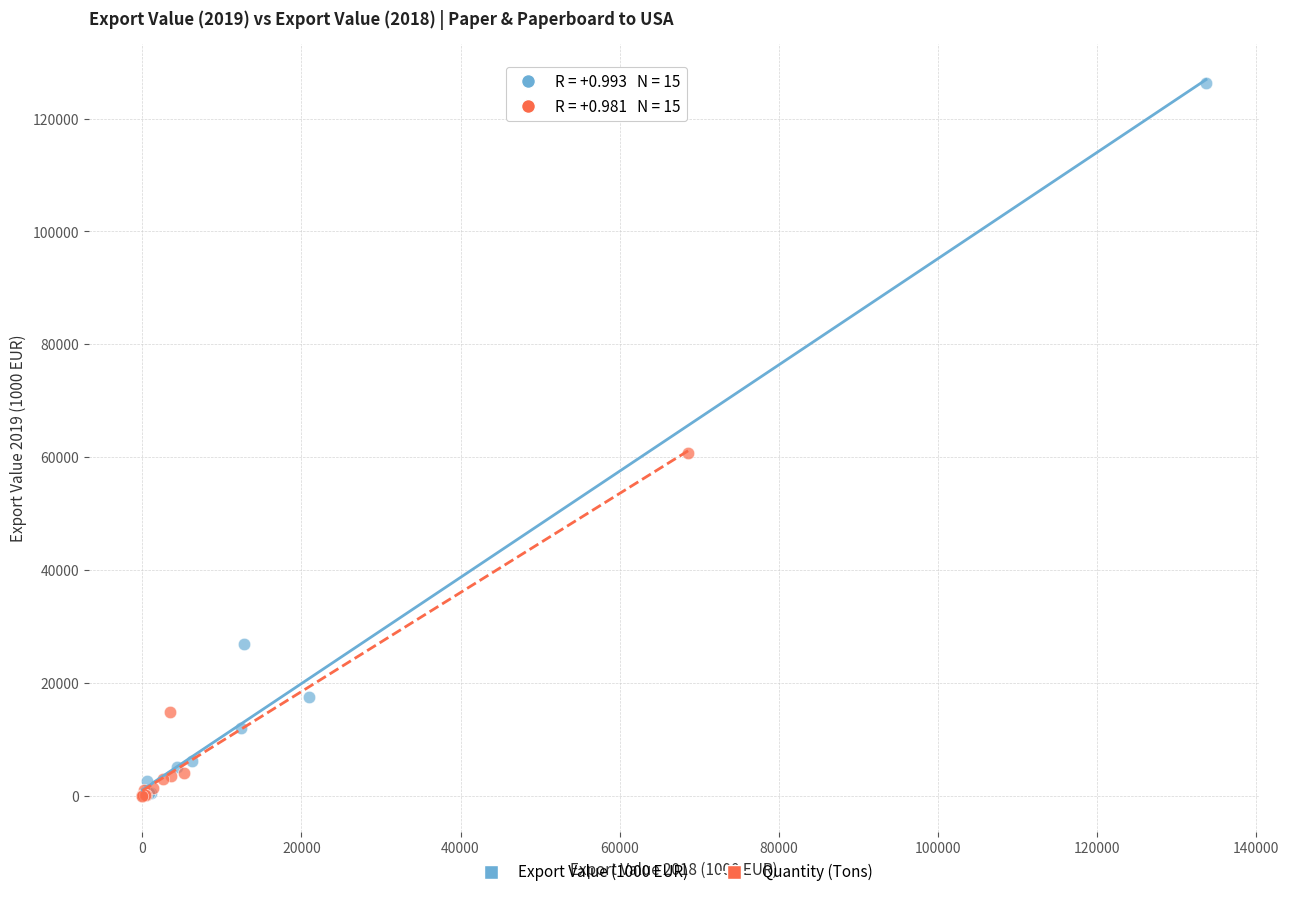

Which series contains the highest Y value?

Export Value (1000 EUR)